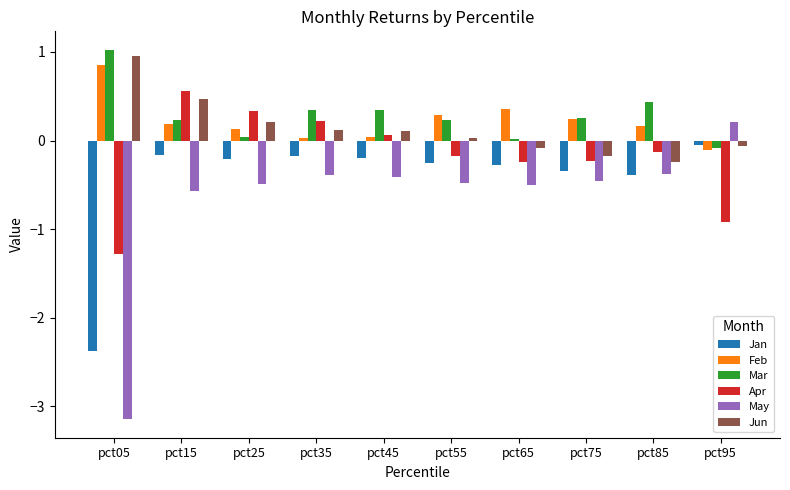

What is the lowest value of the Jan series?

-2.4